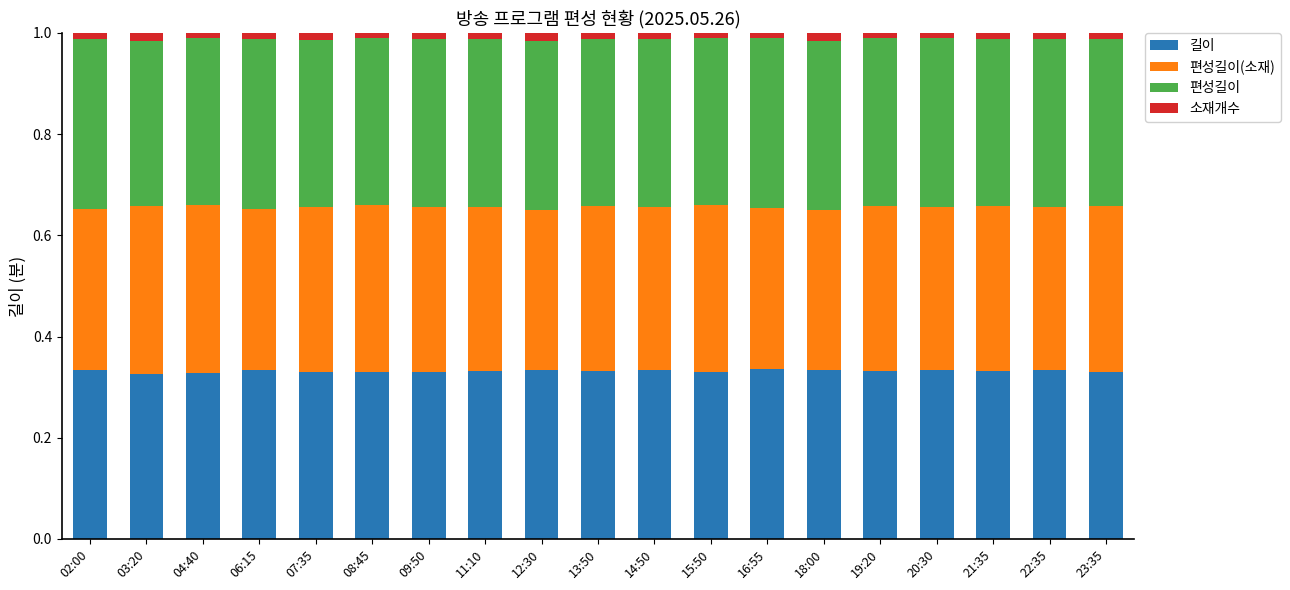

Count the 편성길이 values in the range 0 to 1.

19